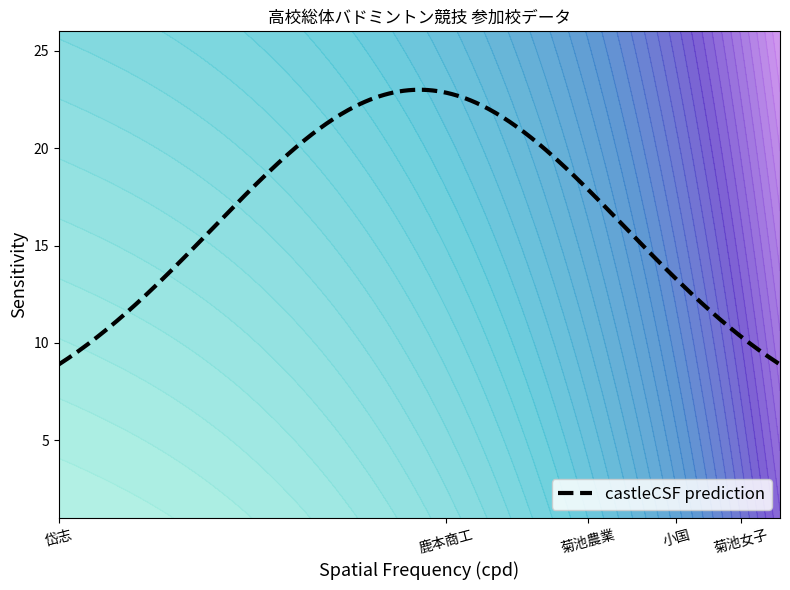

What is the maximum value for castleCSF prediction?

23.0